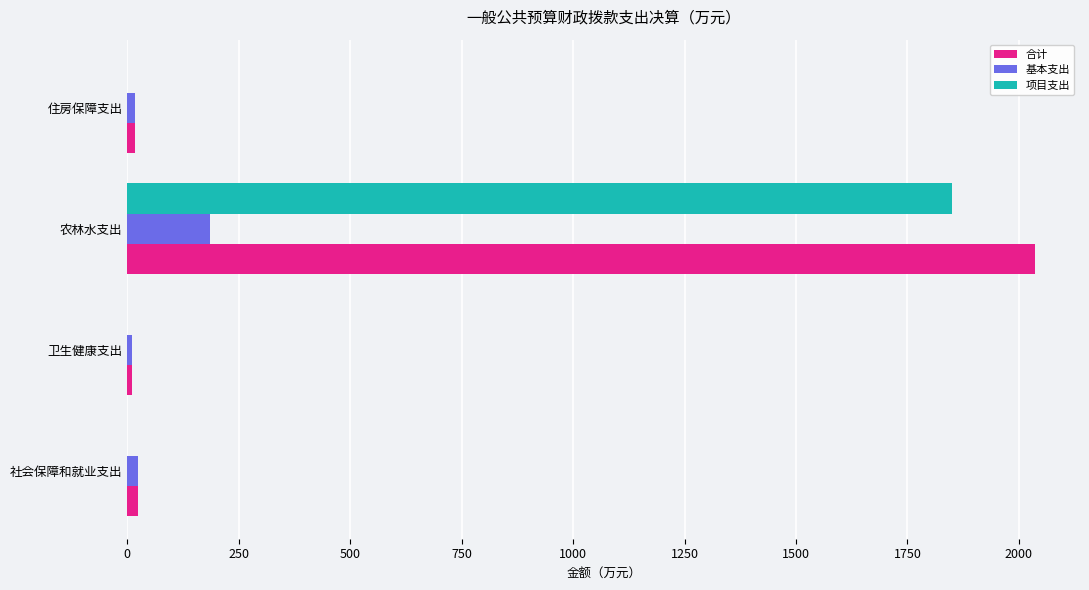

Which label corresponds to the largest value in the chart?

农林水支出